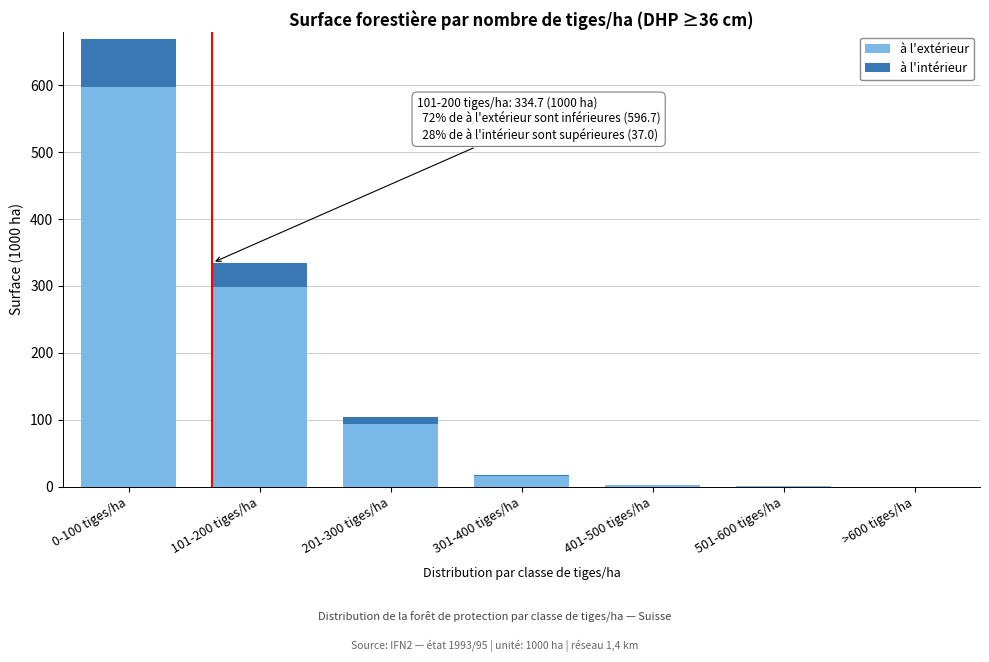

At which category is the sum across all series the highest?

0-100 tiges/ha